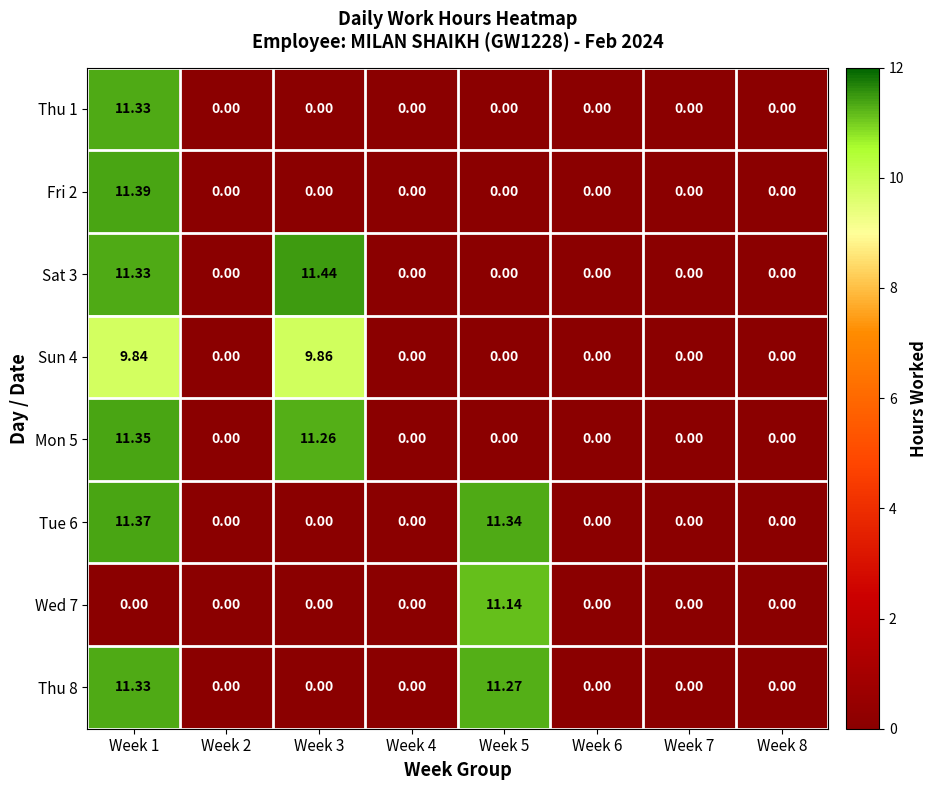

Is the value of Tue 6 at Week 5 greater than the value of Mon 5 at Week 7?

Yes